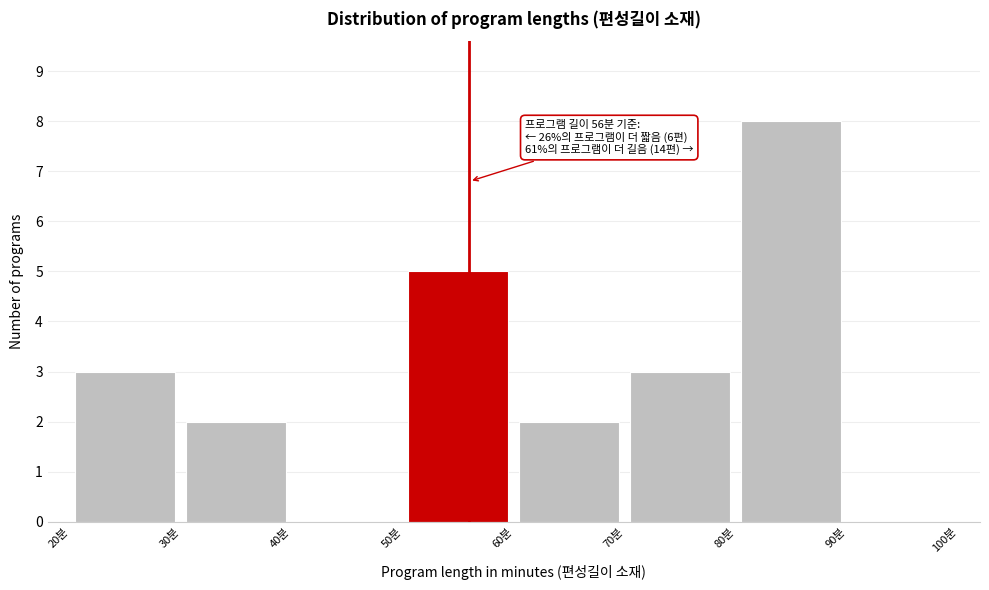

Over which range of the x-axis is the bar tallest?

80 to 90